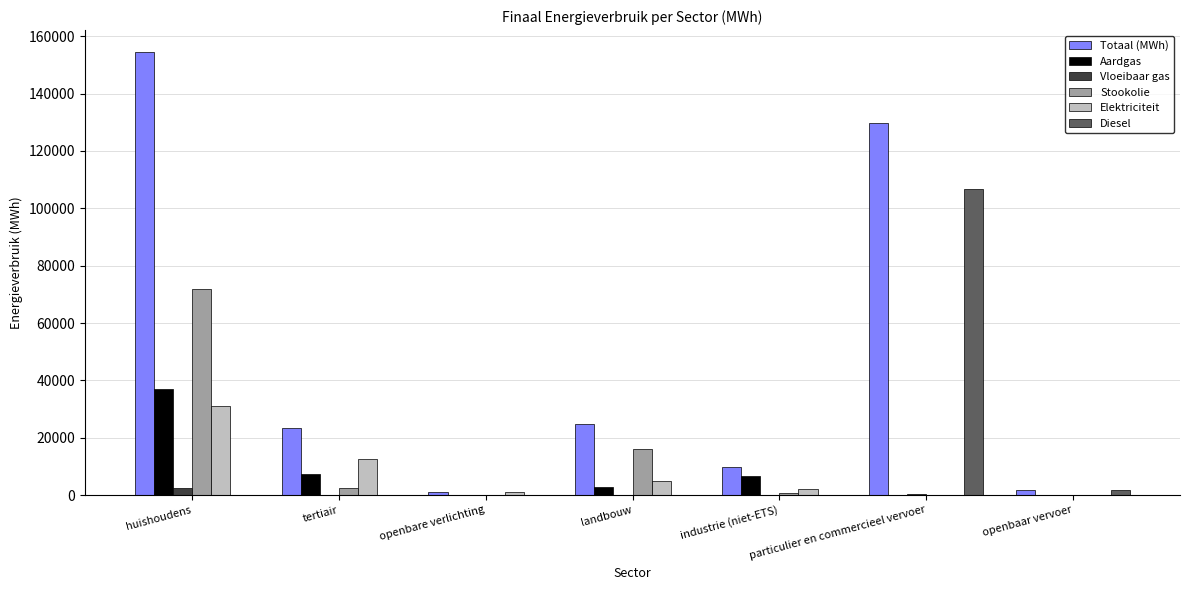

What is the approximate value of Vloeibaar gas at industrie (niet-ETS)?

28.6